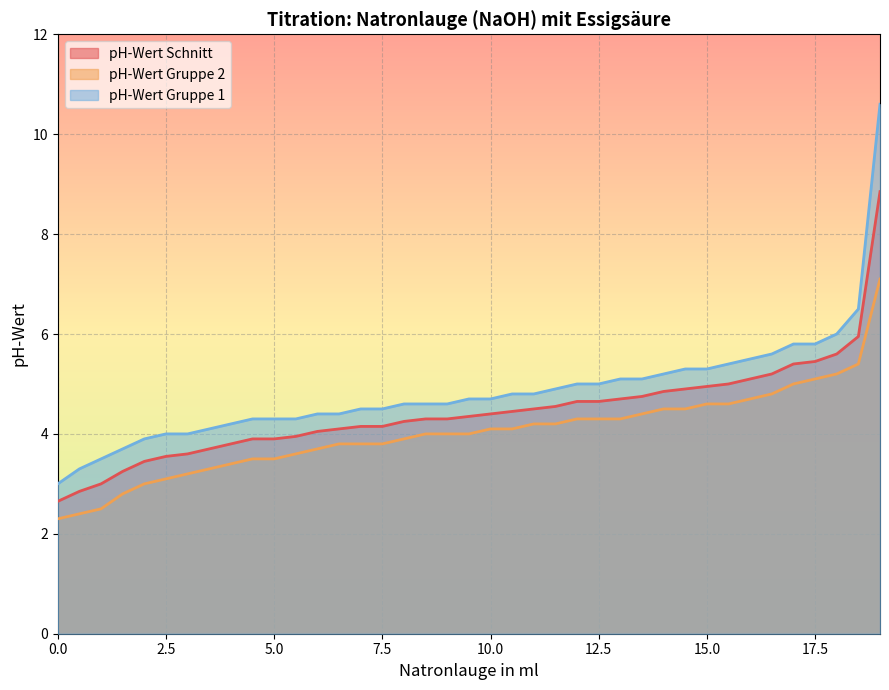

At which label does pH-Wert Schnitt reach its peak?

19